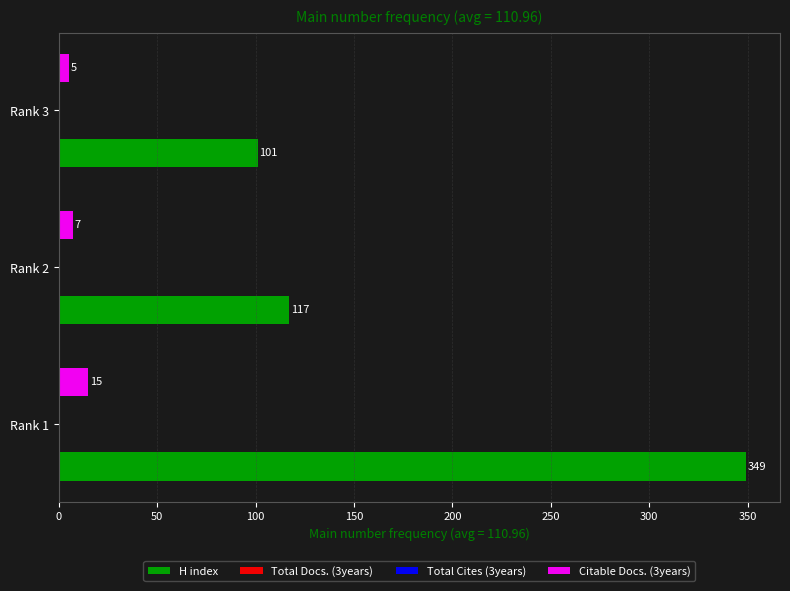

Which series has the widest spread of values?

H index